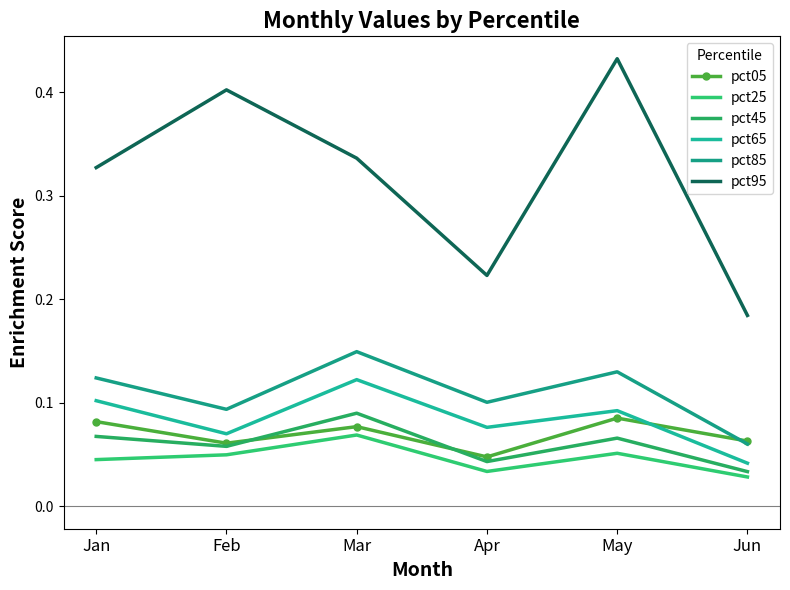

What are all the series names shown in the legend?

pct05, pct25, pct45, pct65, pct85, pct95